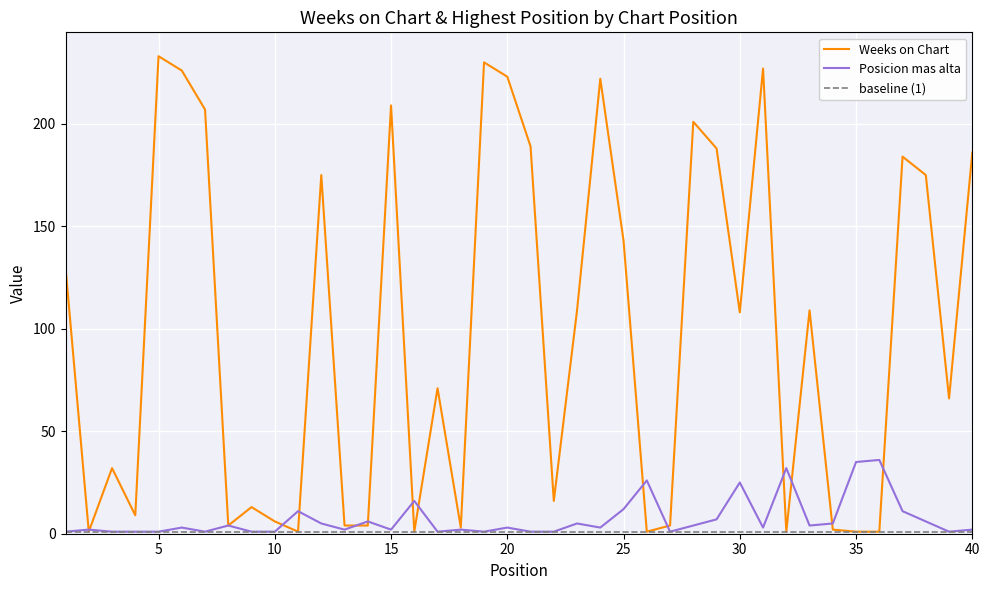

At 22, list the series in order from smallest to largest.

Posicion mas alta, Weeks on Chart